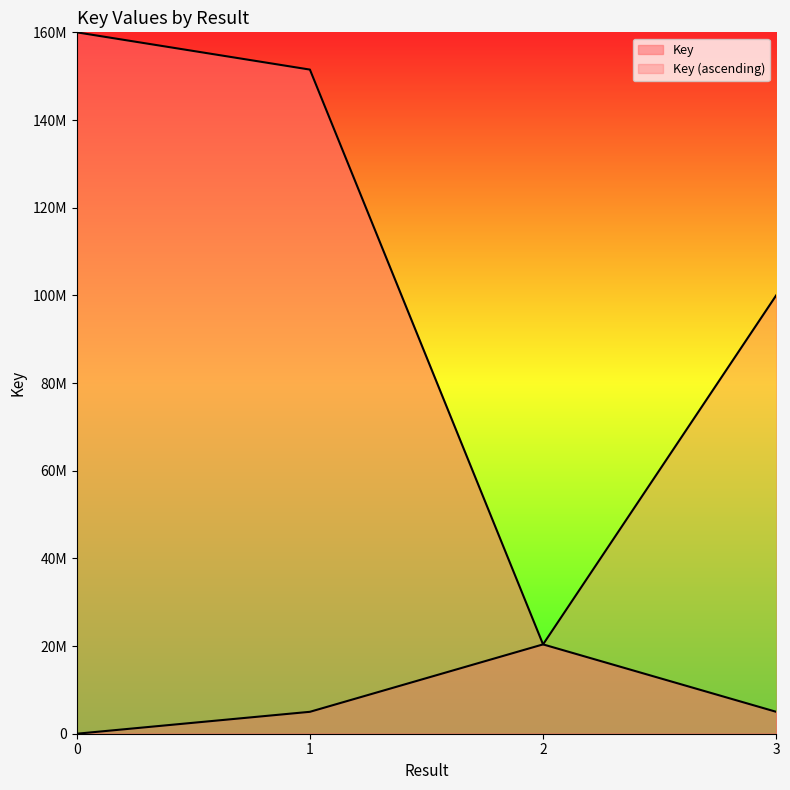

The chart shows a value of 20378385 at 2. True or false?

True